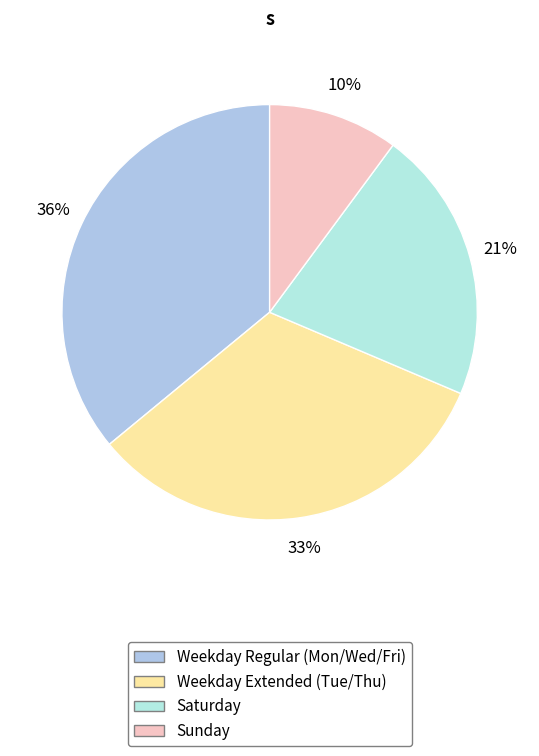

What is the largest slice in the pie chart?

Weekday Regular (Mon/Wed/Fri)